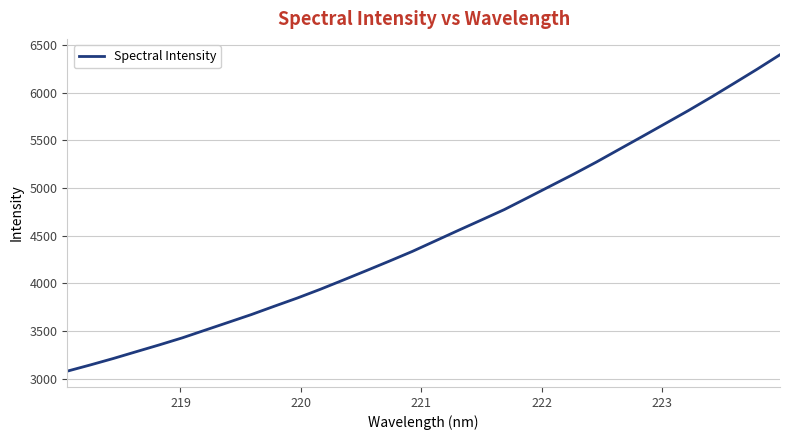

What is the difference between the maximum and minimum values?

3314.1